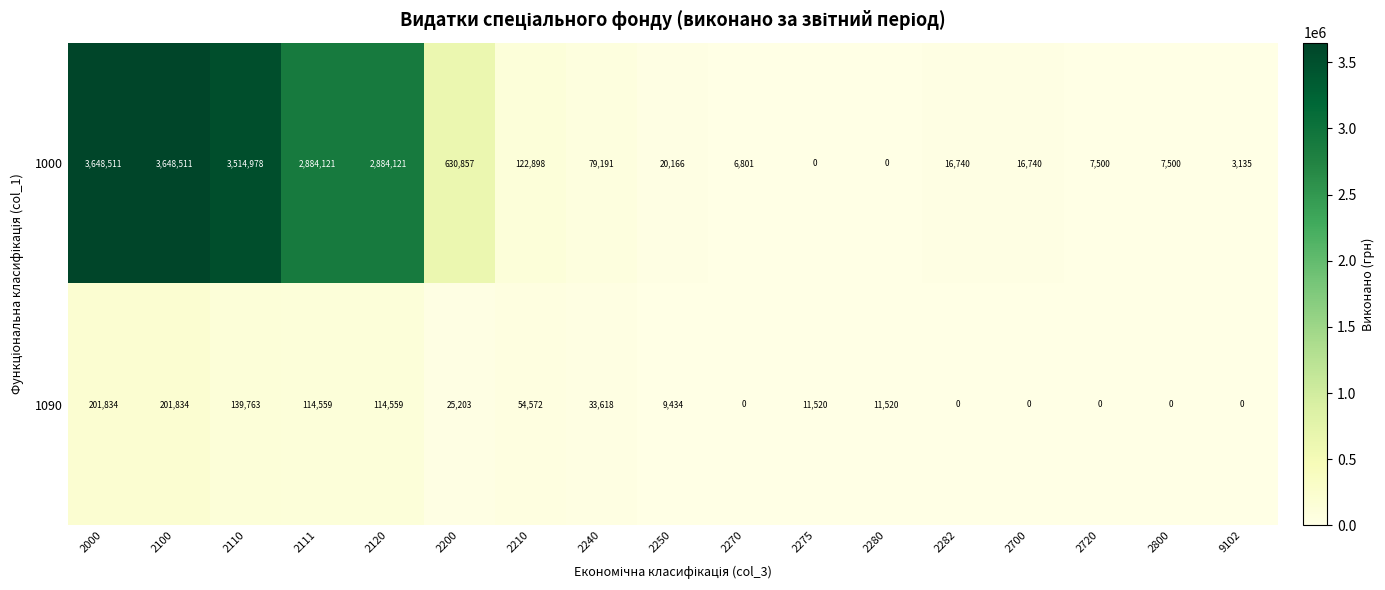

Which series has the largest range (max minus min)?

1000